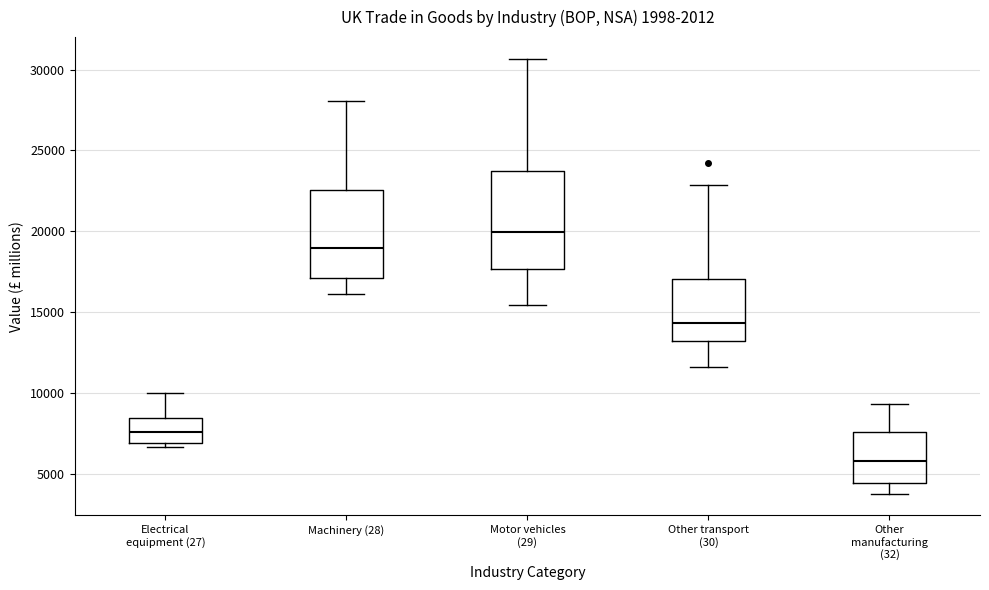

Reading left to right, transcribe this box plot: for each box, give where its median line is, the range the box spans, and where its two whiskers end, as read against the y-axis. The values are not printed on the chart, so give them approximately, as read against the axis.

Electrical equipment (27): median 7500, box 7000 to 8500, whiskers 6500 to 10000
Machinery (28): median 19000, box 17000 to 22500, whiskers 16000 to 28000
Motor vehicles (29): median 20000, box 17500 to 24000, whiskers 15500 to 30500
Other transport (30): median 14500, box 13000 to 17000, whiskers 11500 to 23000
Other manufacturing (32): median 6000, box 4500 to 7500, whiskers 4000 to 9500